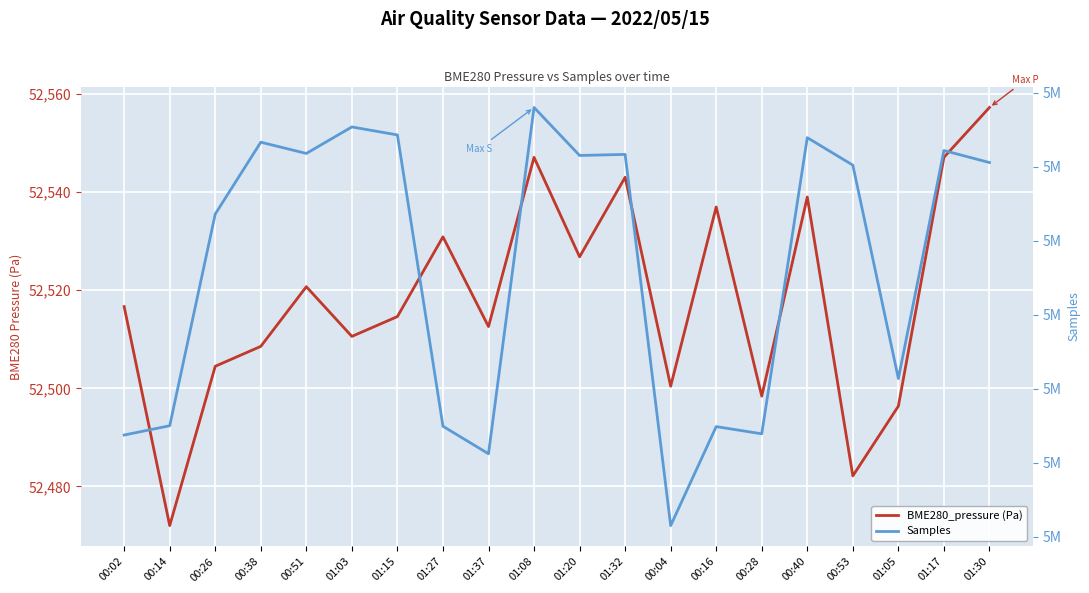

What is the label of the 18th point from the left?

01:05